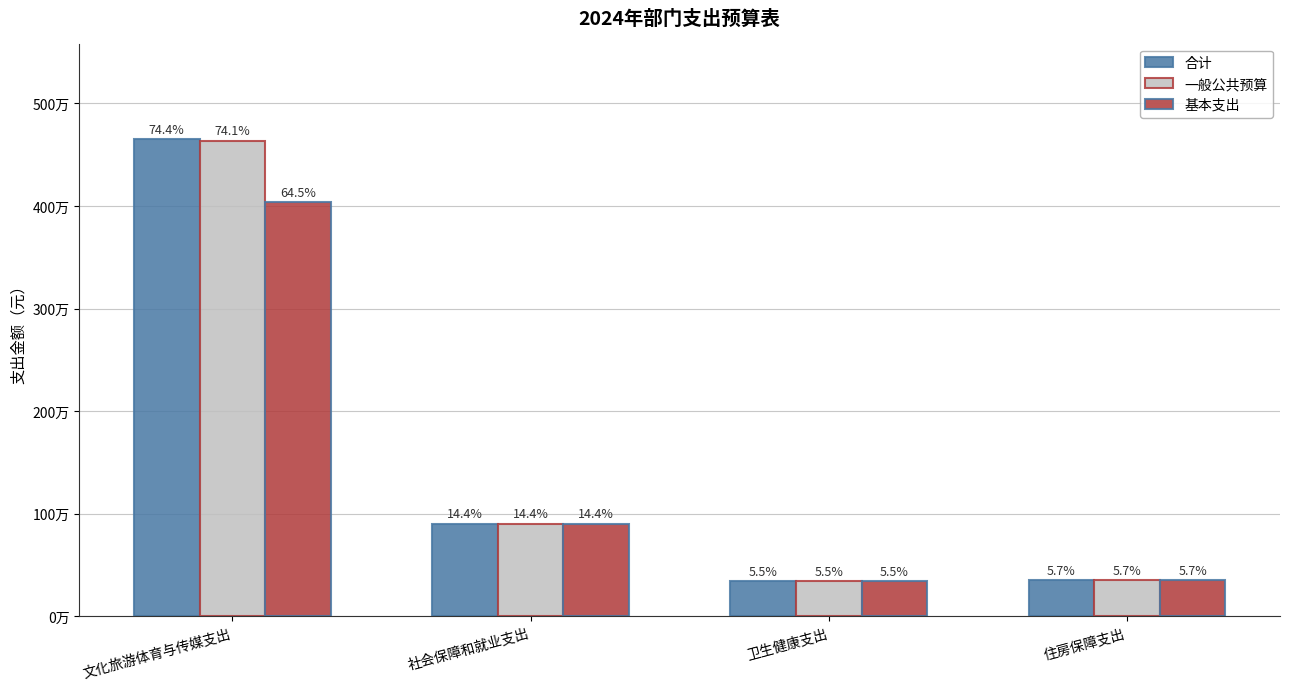

What is the average value of the 合计 series?

1564162.7